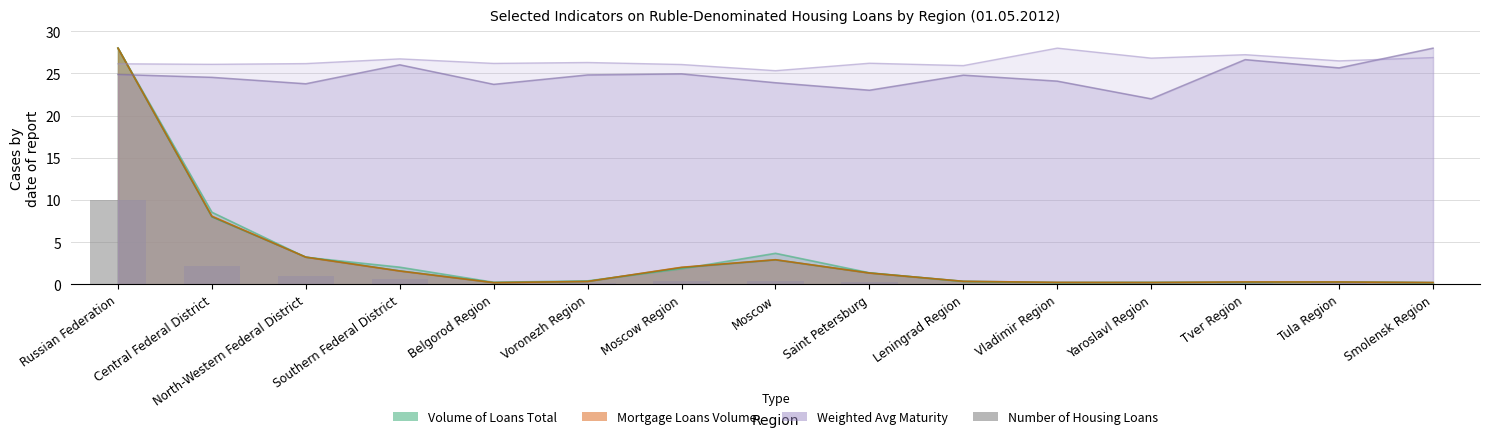

How many bars are there in total?

15